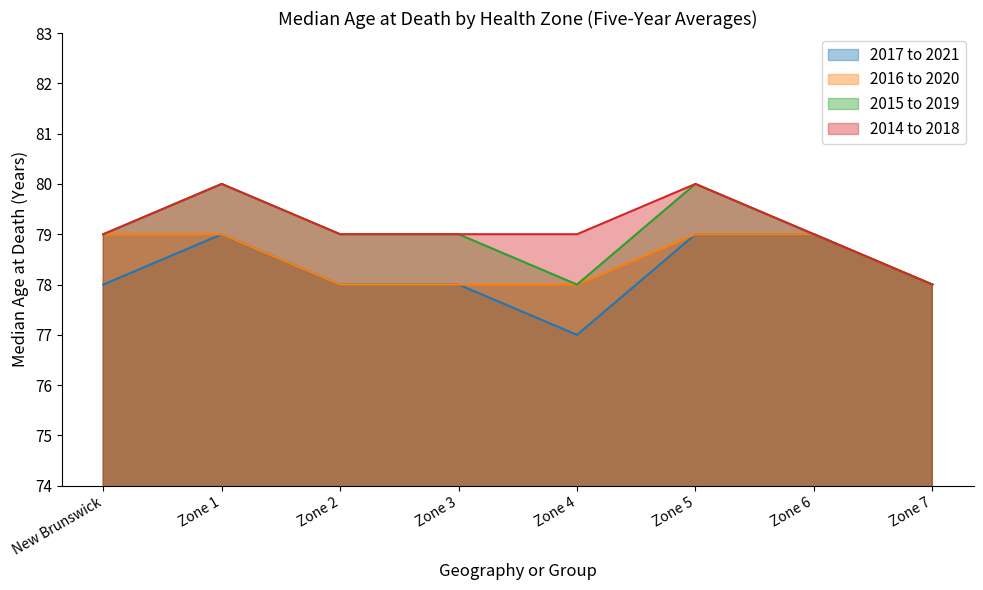

Is it true that 2015 to 2019 equals 123 at Zone 5?

False